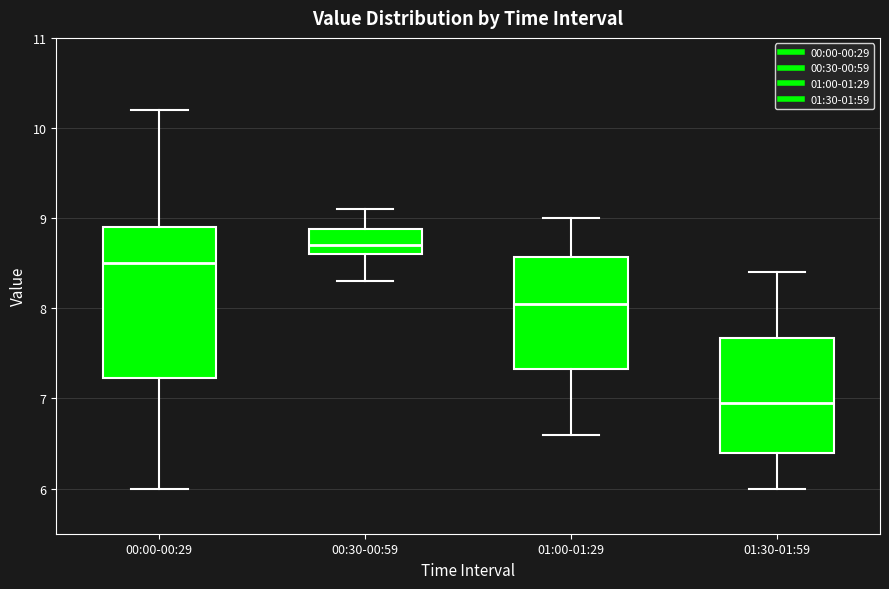

Which box is the tallest, from its lower edge to its upper edge?

00:00-00:29